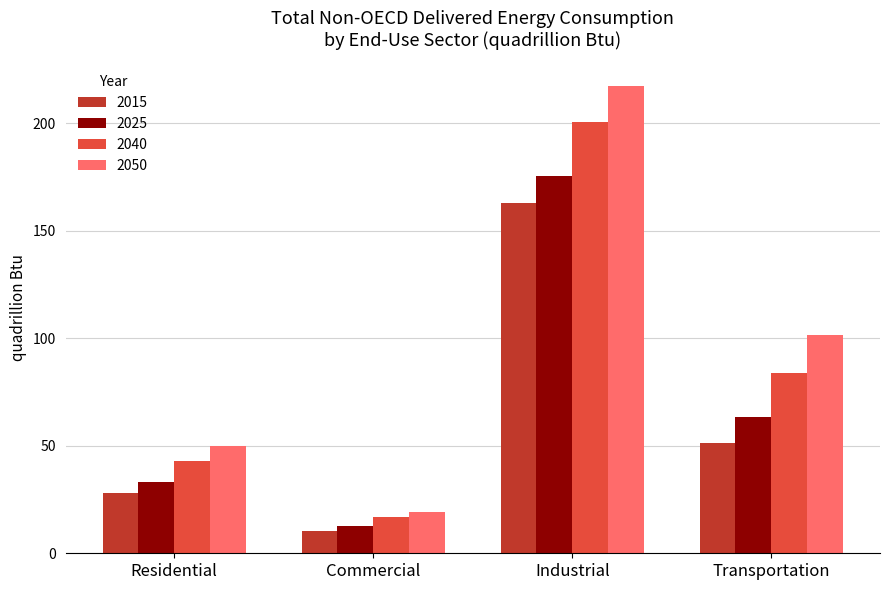

Reading left to right, extract all data points from this chart.

2015: Residential=28.2	Commercial=10.5	Industrial=162.8	Transportation=51.1
2025: Residential=33.0	Commercial=12.9	Industrial=175.5	Transportation=63.2
2040: Residential=42.9	Commercial=16.9	Industrial=200.5	Transportation=84.0
2050: Residential=49.8	Commercial=19.4	Industrial=217.4	Transportation=101.3